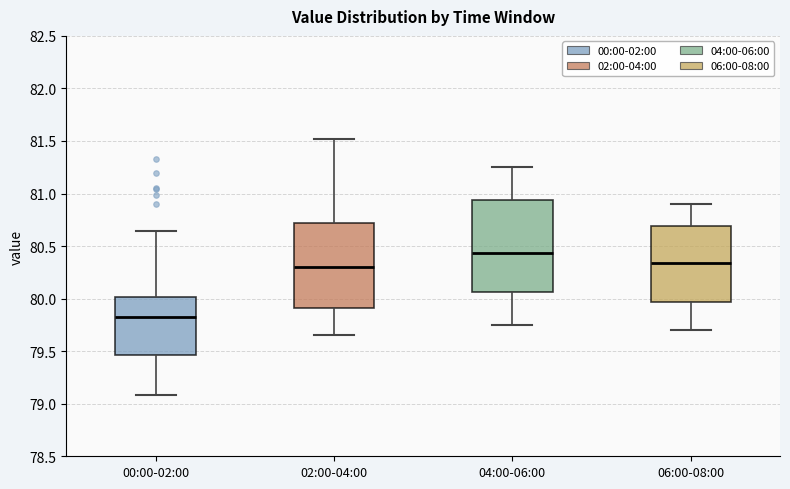

Reading left to right, transcribe this box plot: for each box, give where its median line is, the range the box spans, and where its two whiskers end, as read against the y-axis. The values are not printed on the chart, so give them approximately, as read against the axis.

00:00-02:00: median 79.85, box 79.45 to 80.00, whiskers 79.10 to 80.65
02:00-04:00: median 80.30, box 79.90 to 80.70, whiskers 79.65 to 81.50
04:00-06:00: median 80.45, box 80.05 to 80.95, whiskers 79.75 to 81.25
06:00-08:00: median 80.35, box 79.95 to 80.70, whiskers 79.70 to 80.90